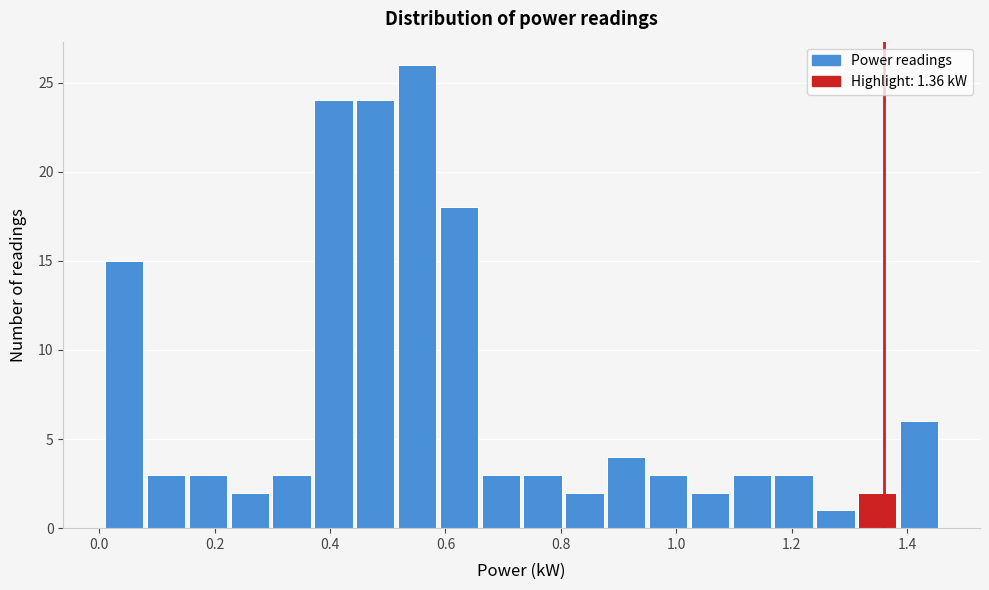

Read against the x-axis, roughly where is the centre of the tallest bar?

0.56